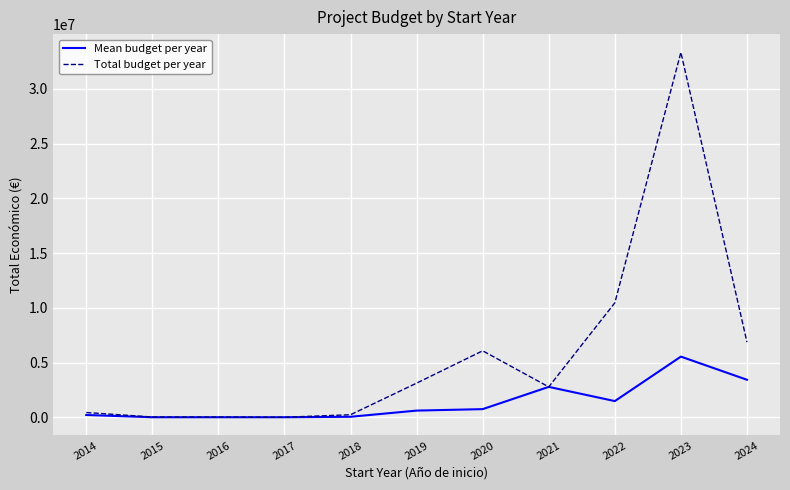

Between 2019 and 2022, which series saw the biggest shift?

Total budget per year